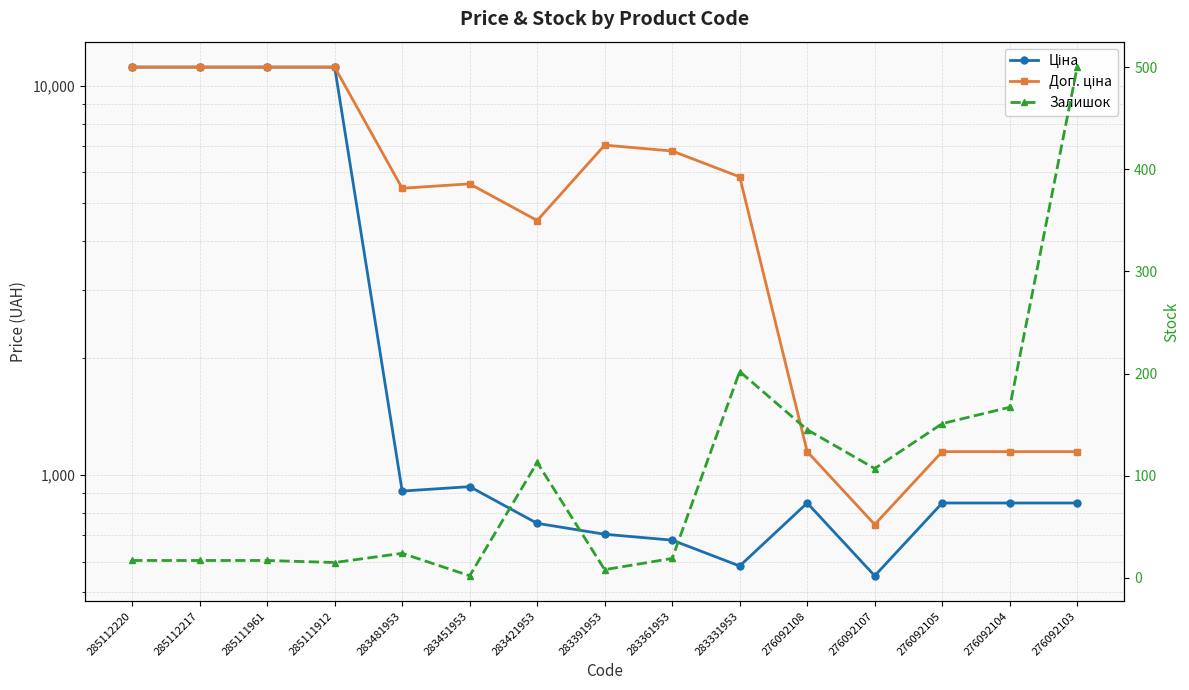

Between 283331953 and 276092108, which series saw the biggest shift?

Доп. ціна